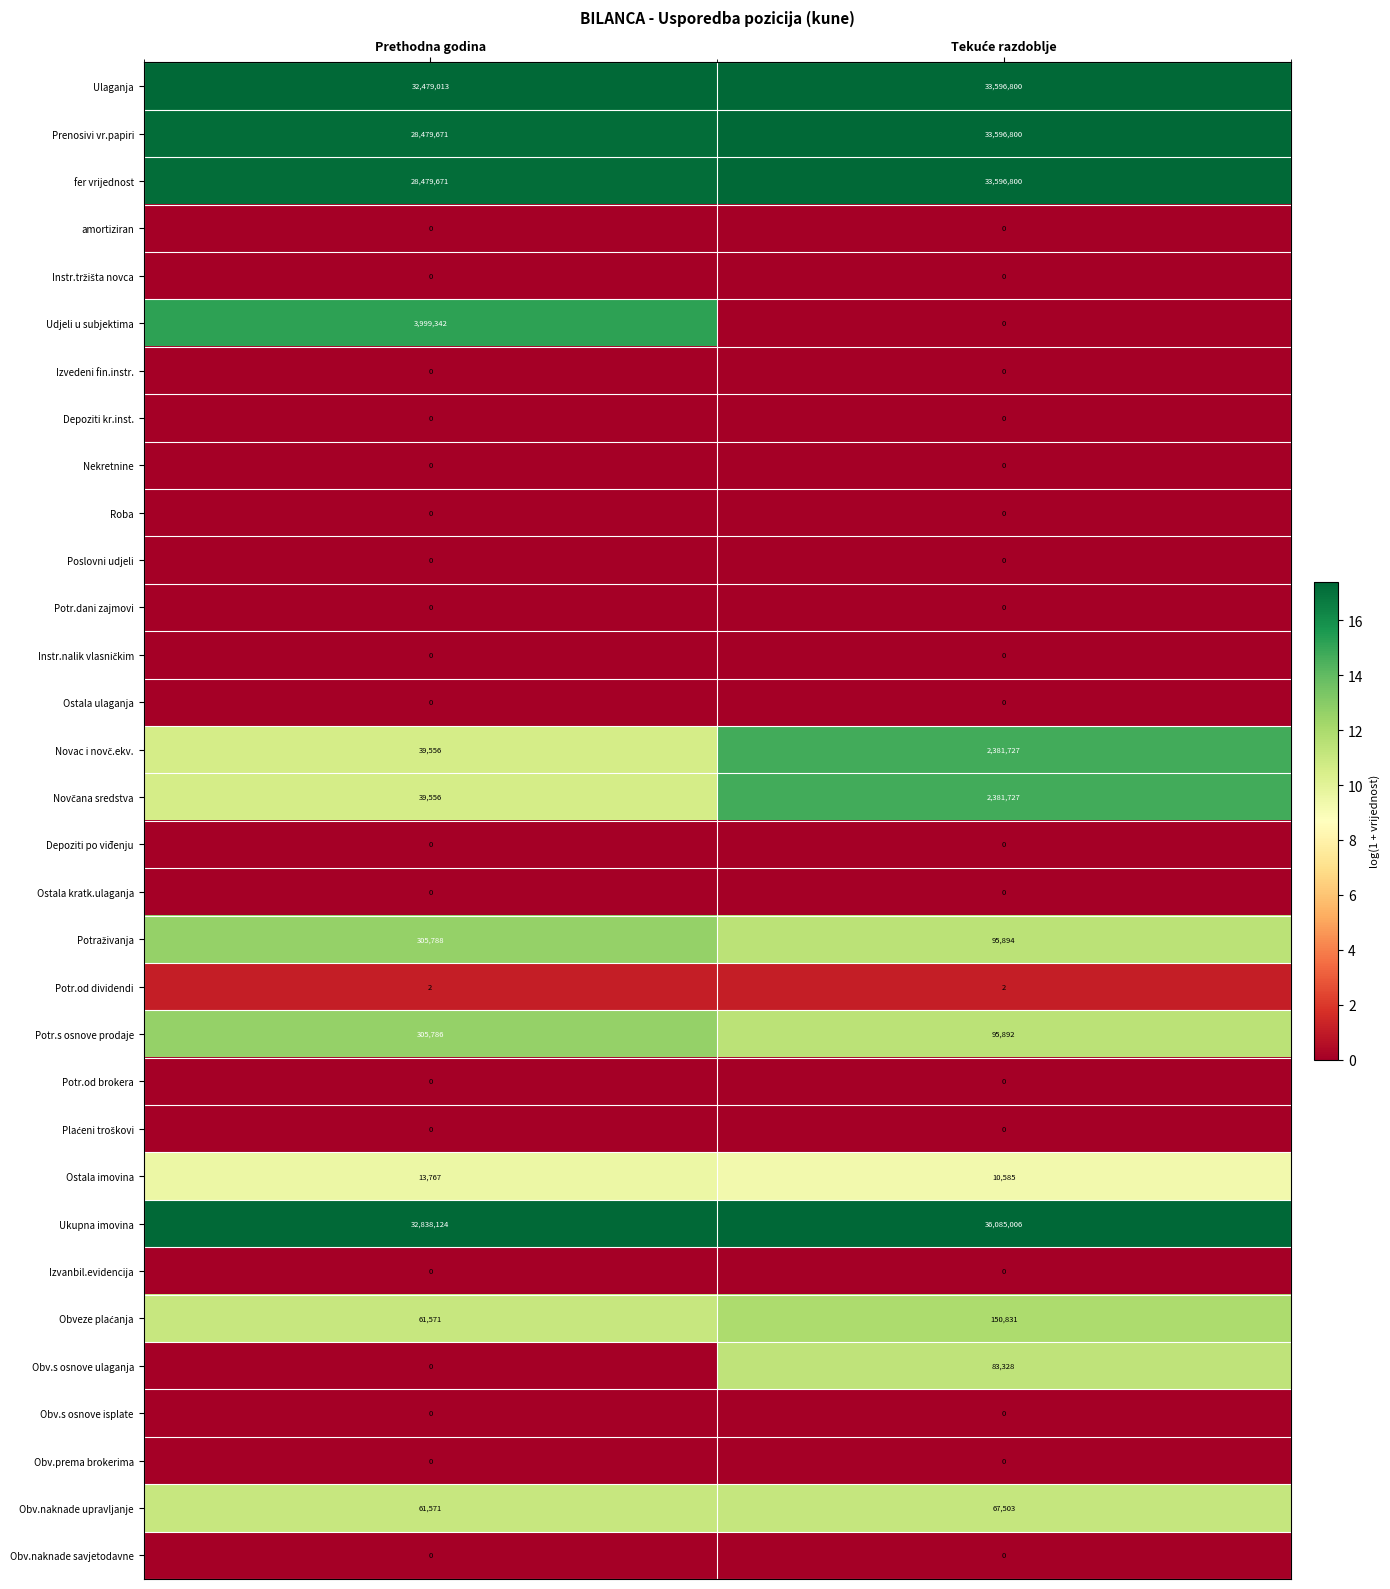

Is it true that Potr.od dividendi equals 3 at Prethodna godina?

False